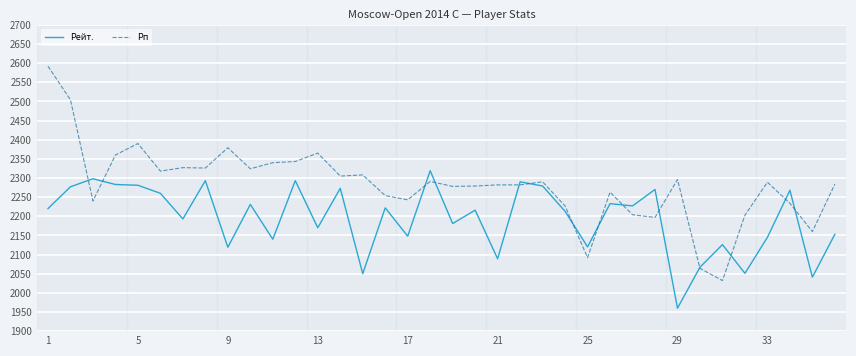

Which series has the largest range (max minus min)?

Рп